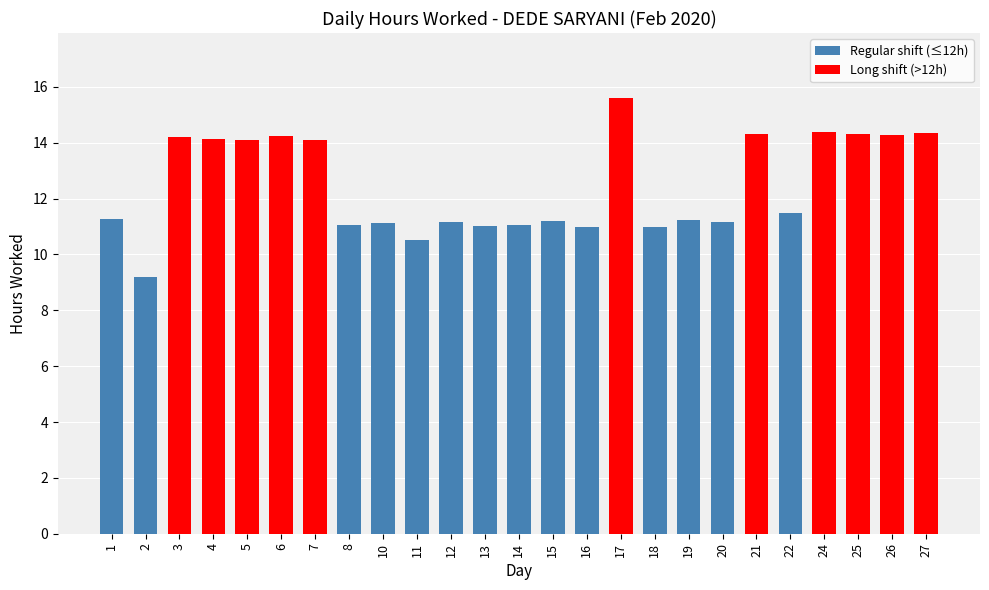

What is the value of the 24th bar from the left?

14.3